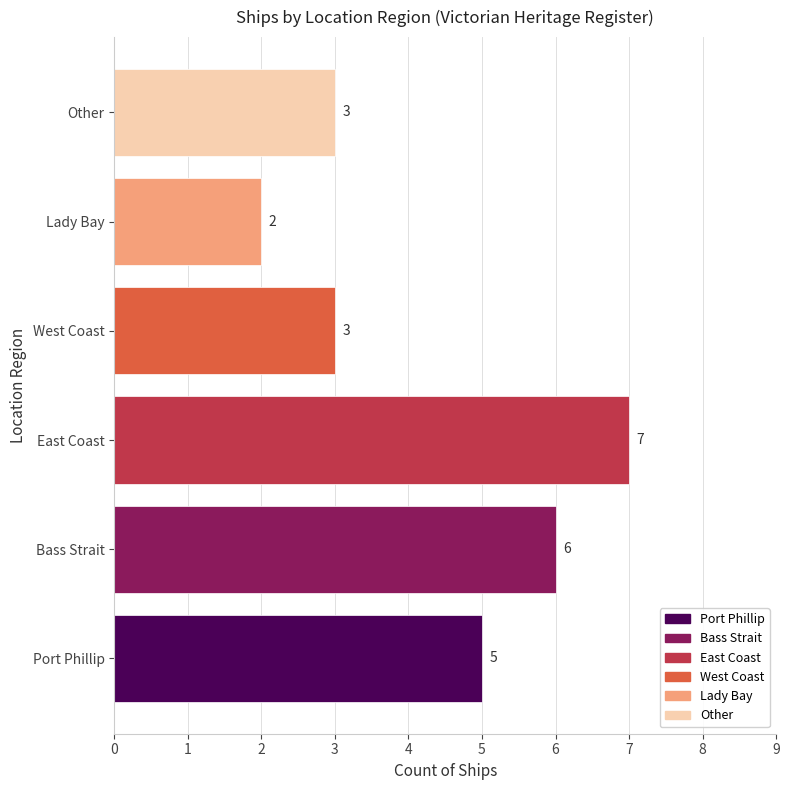

What is the sum of all values?

26